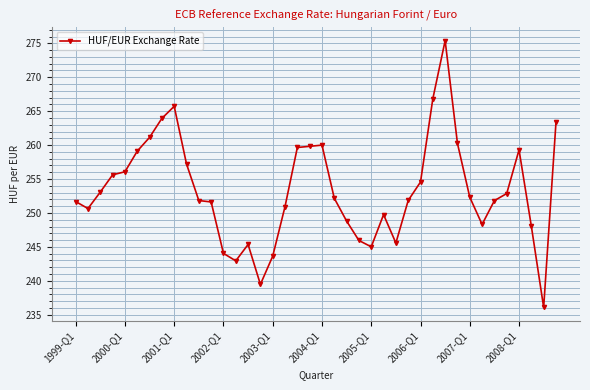

What is the maximum value shown in the chart?

275.4